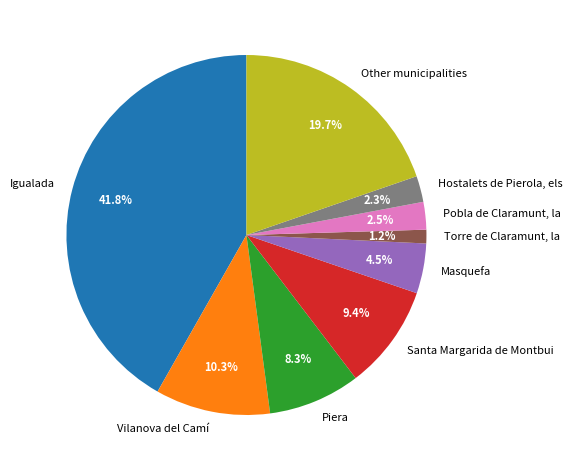

What is the ratio of the value at Piera to the value at Other municipalities?

0.4